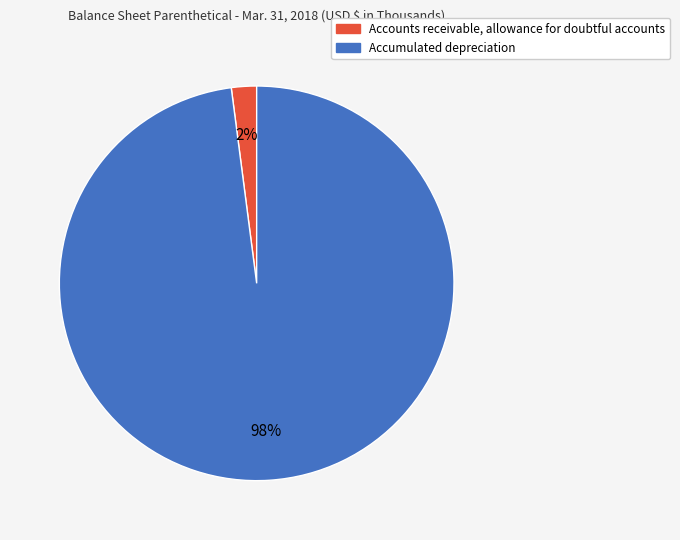

Do Accumulated depreciation and Accounts receivable, allowance for doubtful accounts together represent more than half of the pie?

Yes